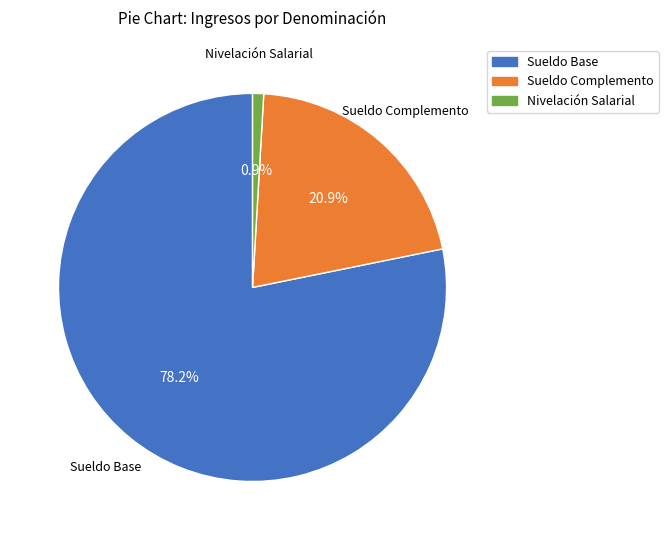

What is the majority slice?

Sueldo Base